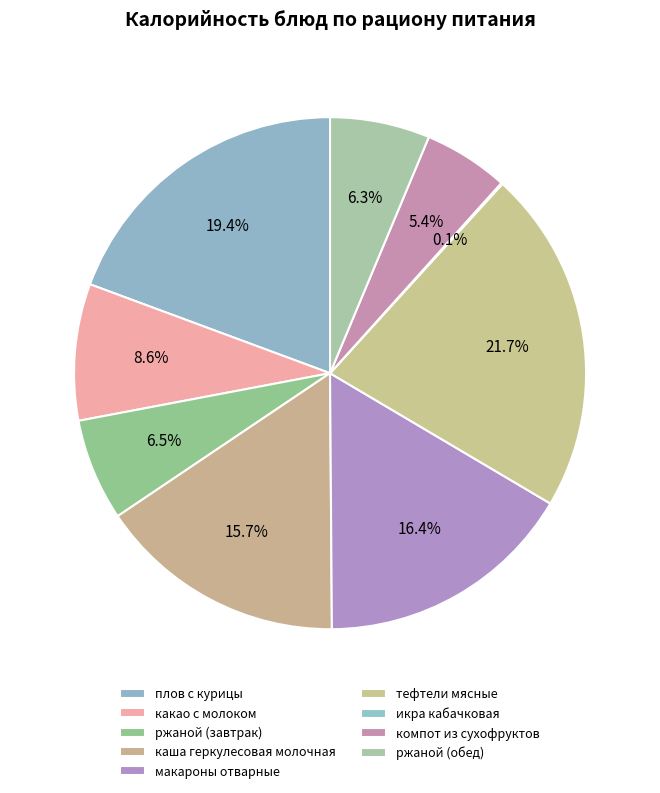

Which slice is the largest?

тефтели мясные